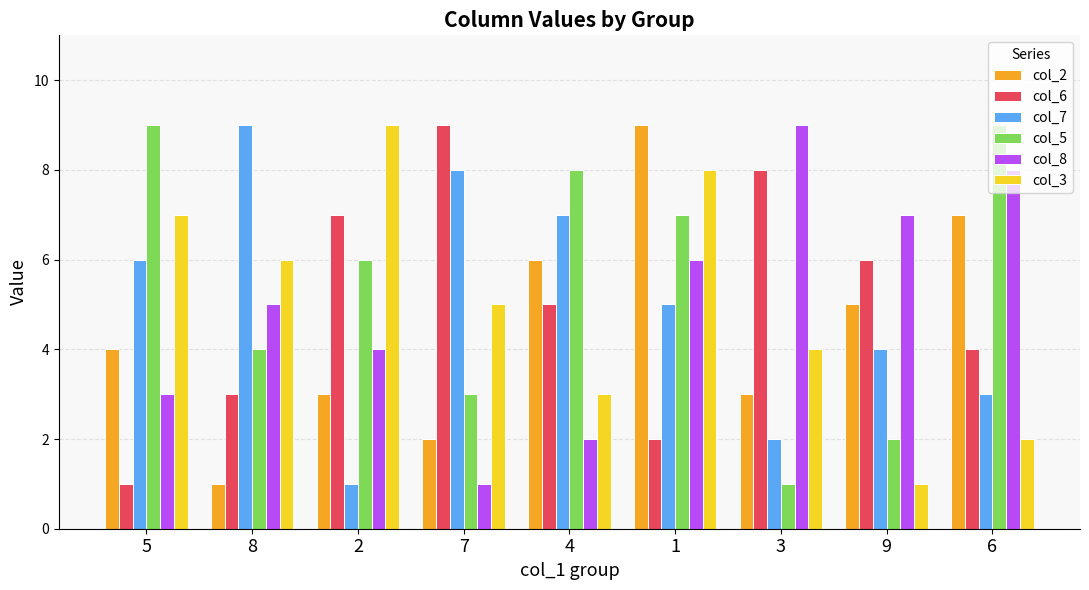

At 2, list the series in order from smallest to largest.

col_7, col_2, col_8, col_5, col_6, col_3